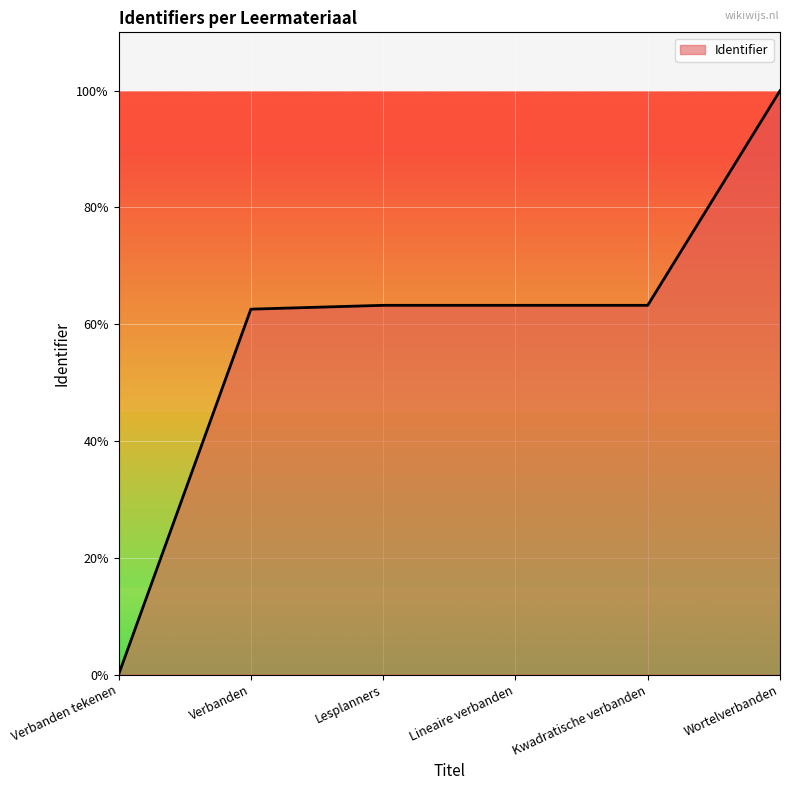

Does the chart display data point markers on the line(s)?

No